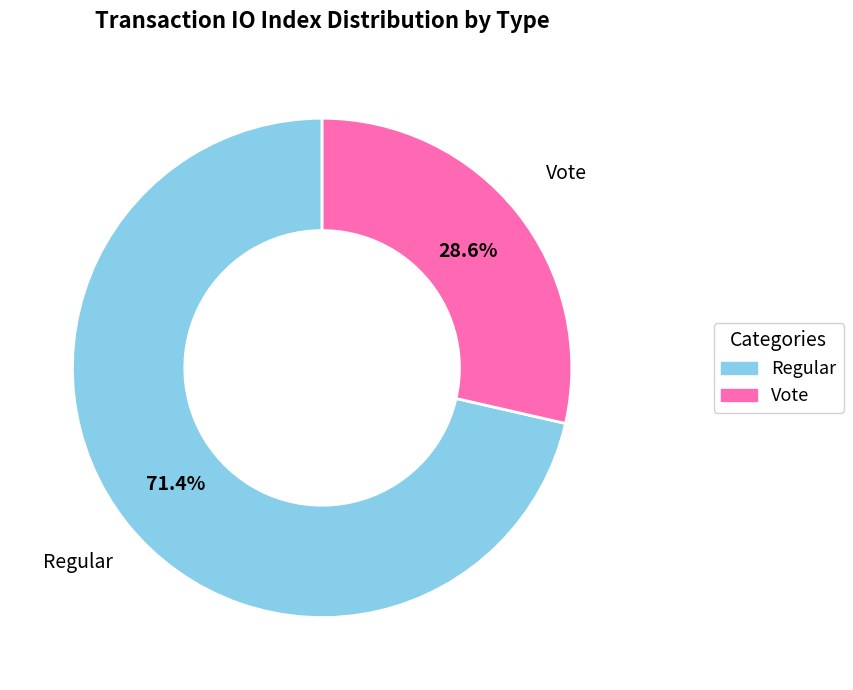

Combined, do Regular and Vote account for over 50%?

Yes